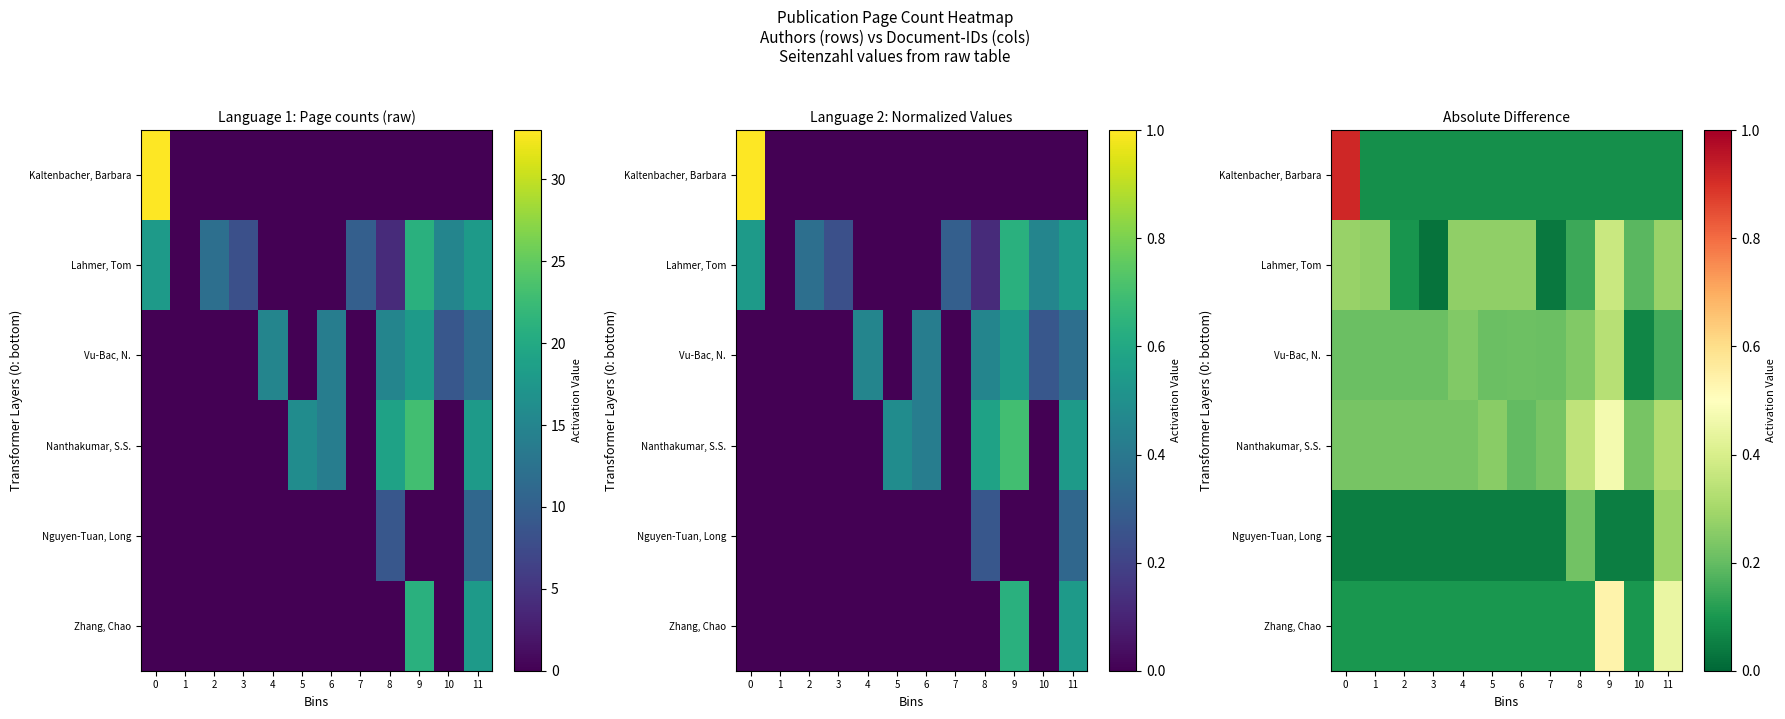

Is it true that Nanthakumar, S.S. equals 0.4 at 5?

False